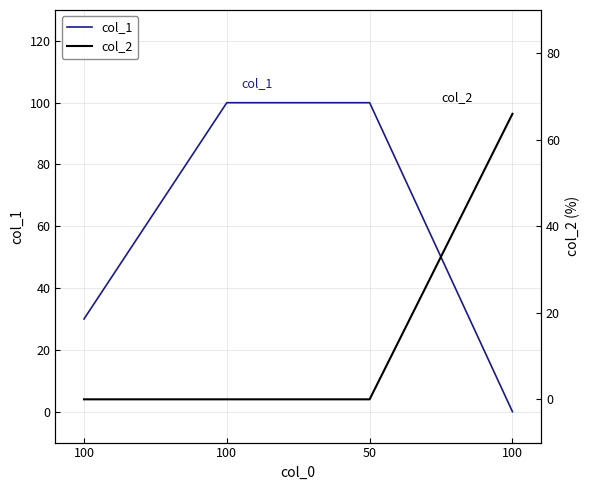

Read the col_1 value at 100, to the nearest 50.

50